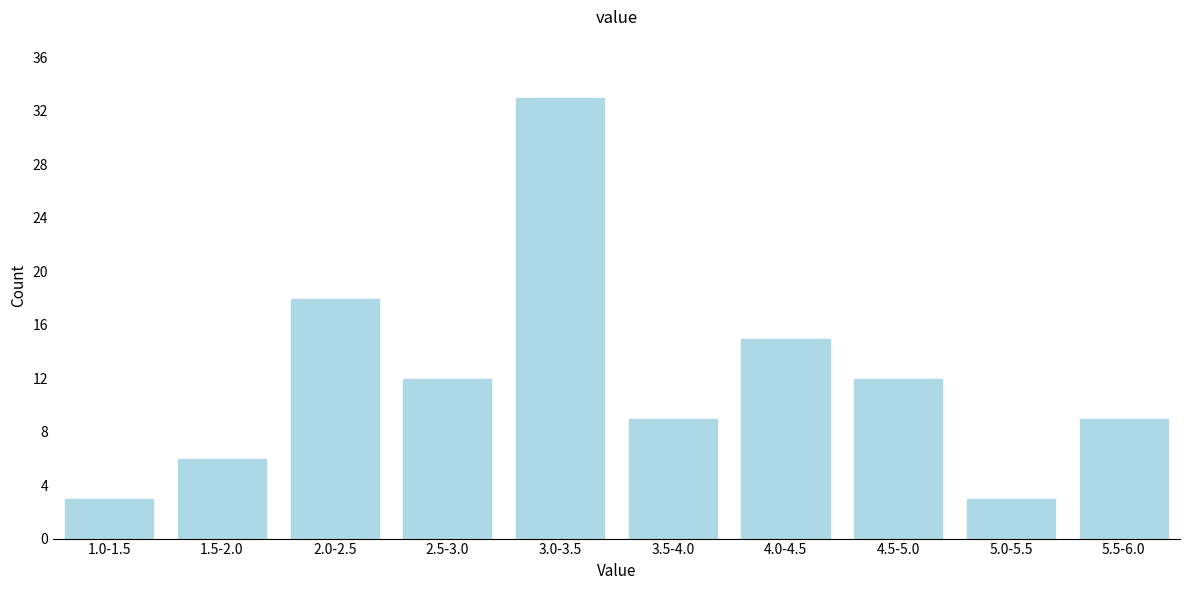

Reading left to right, what are all the values shown in this chart?

3	6	18	12	33	9	15	12	3	9